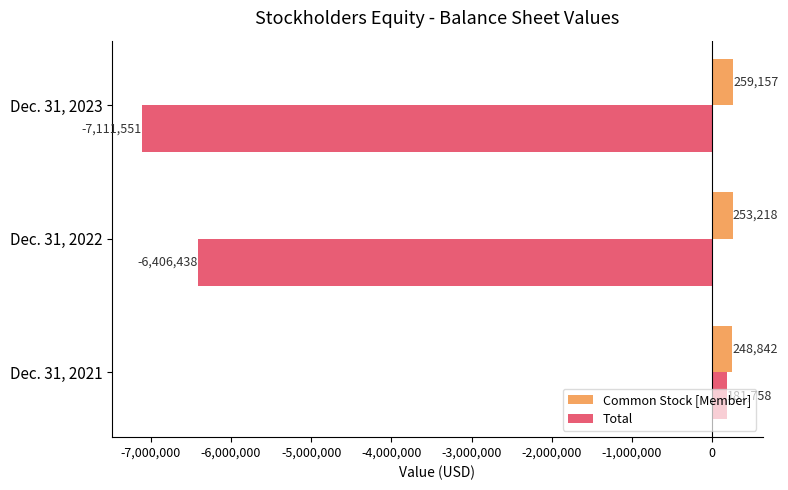

What is the difference between the Total values at Dec. 31, 2021 and Dec. 31, 2022?

6588196